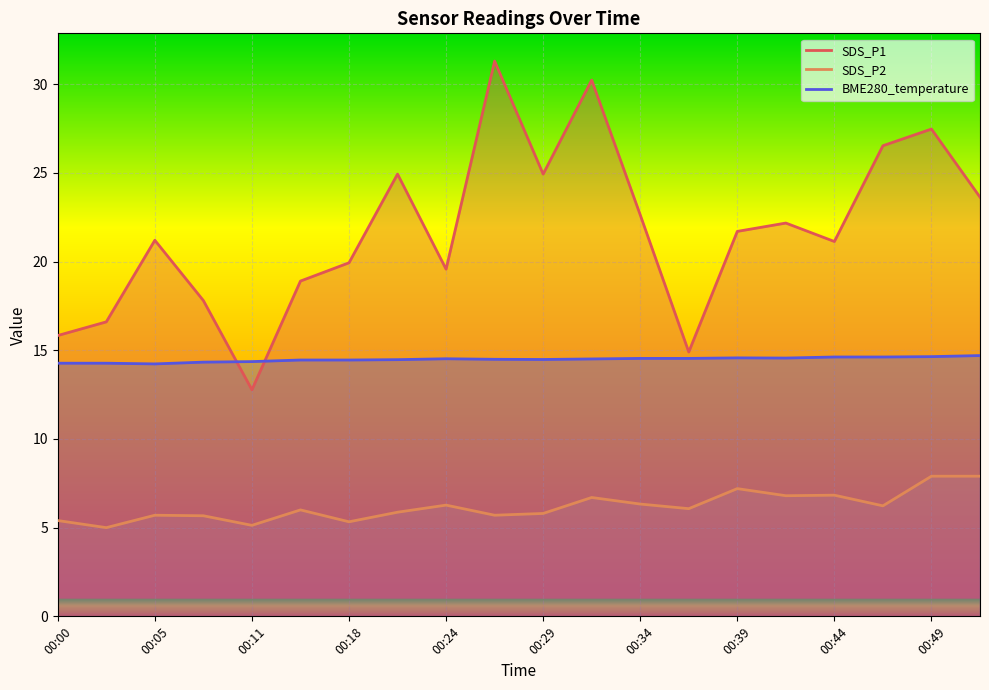

How many series are shown in this chart?

3